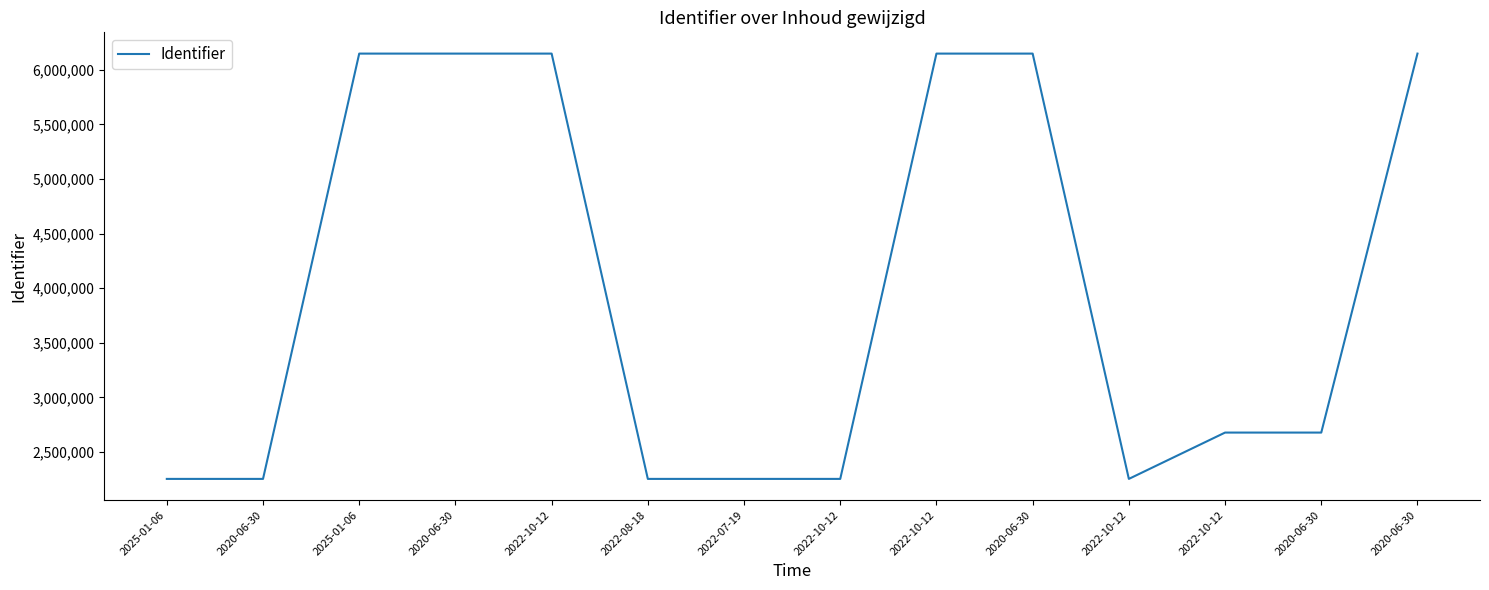

What is the smallest value displayed?

2252762